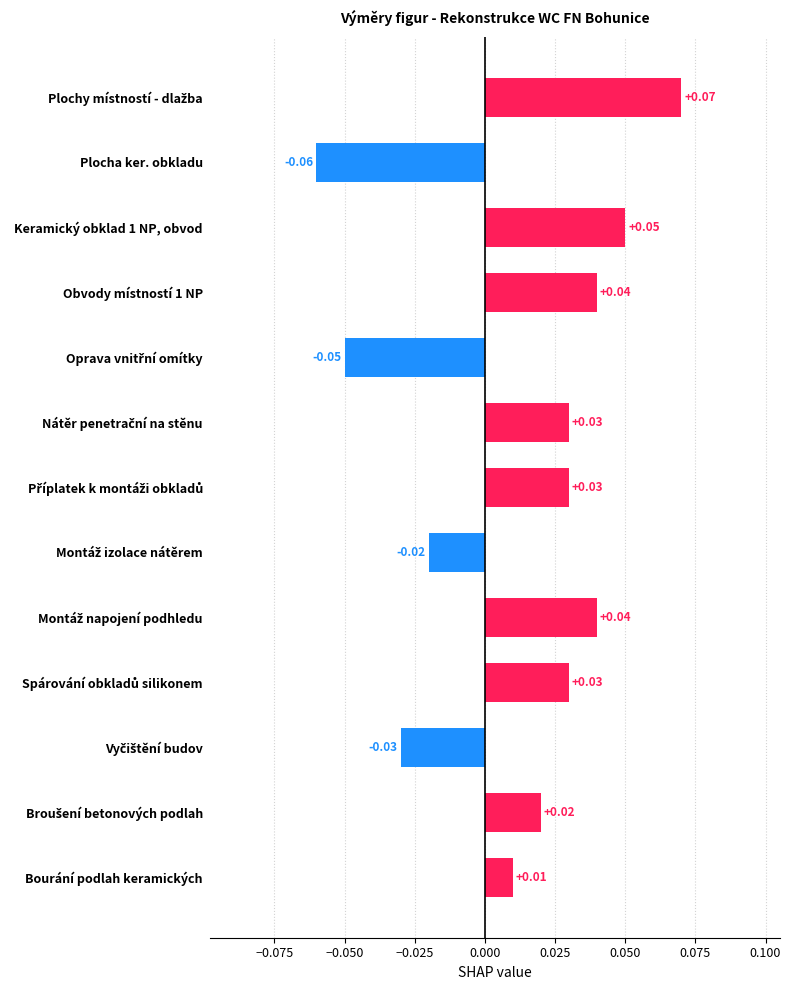

Where is the data nearest to the value 0?

Bourání podlah keramických